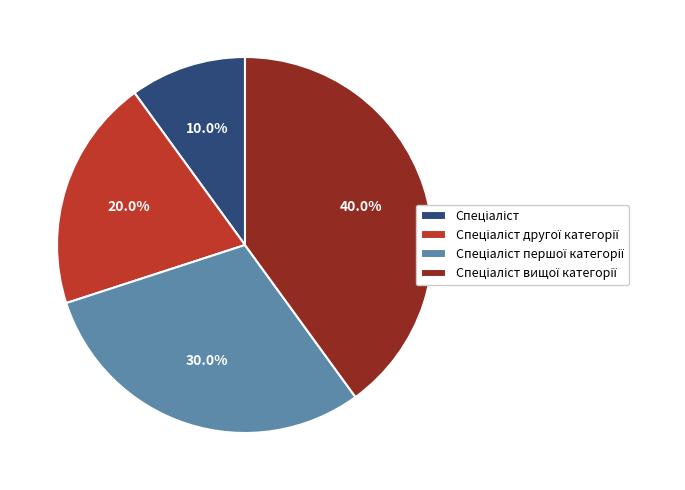

Is there a majority slice in this chart?

No